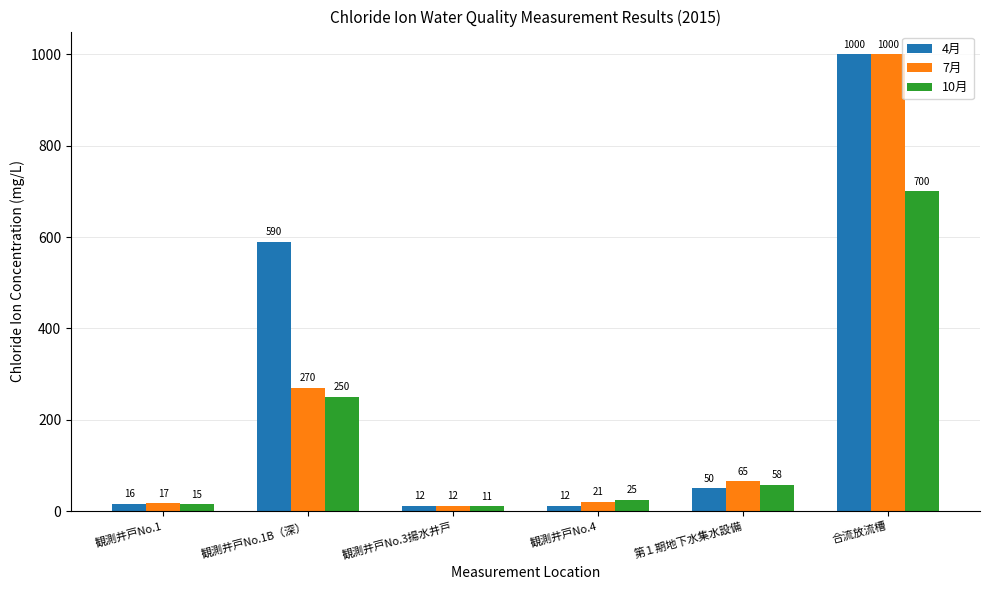

Between 観測井戸No.4 and 第１期地下水集水設備, which series saw the biggest shift?

7月